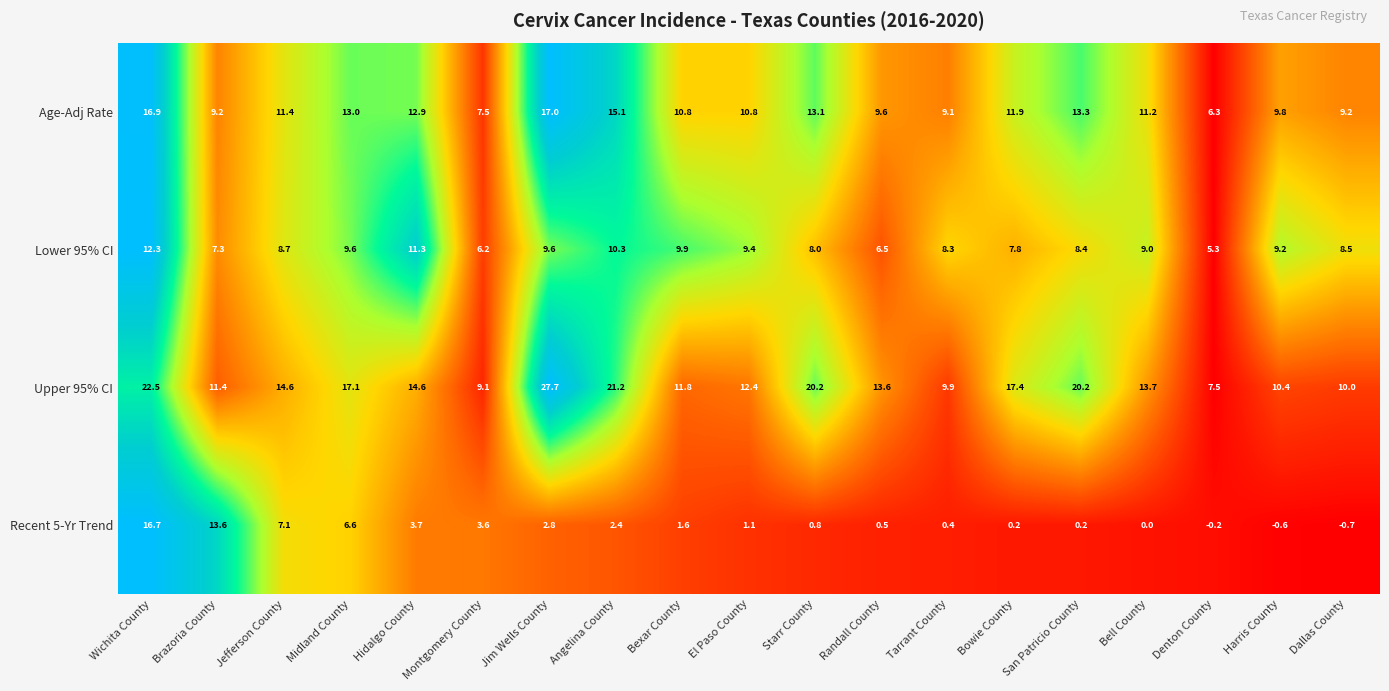

Which series changed the most between El Paso County and Dallas County?

Upper 95% CI